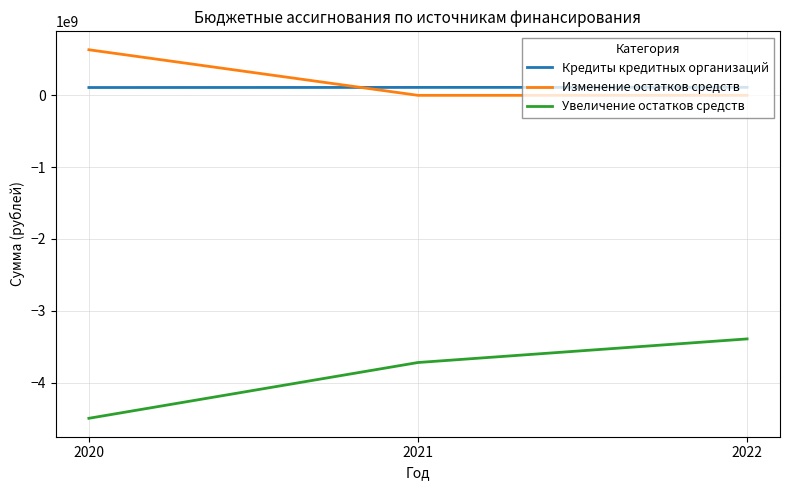

How many lines are shown in the chart?

3